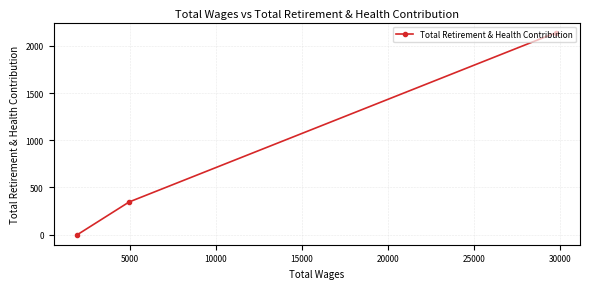

What is the greatest value displayed?

2140